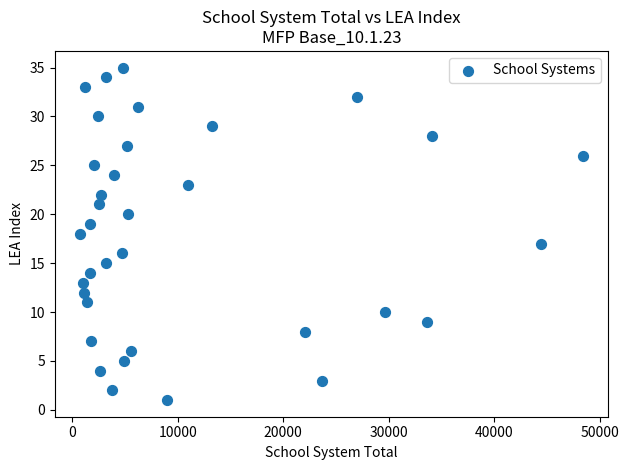

What is the range of X values (max minus min)?

47669